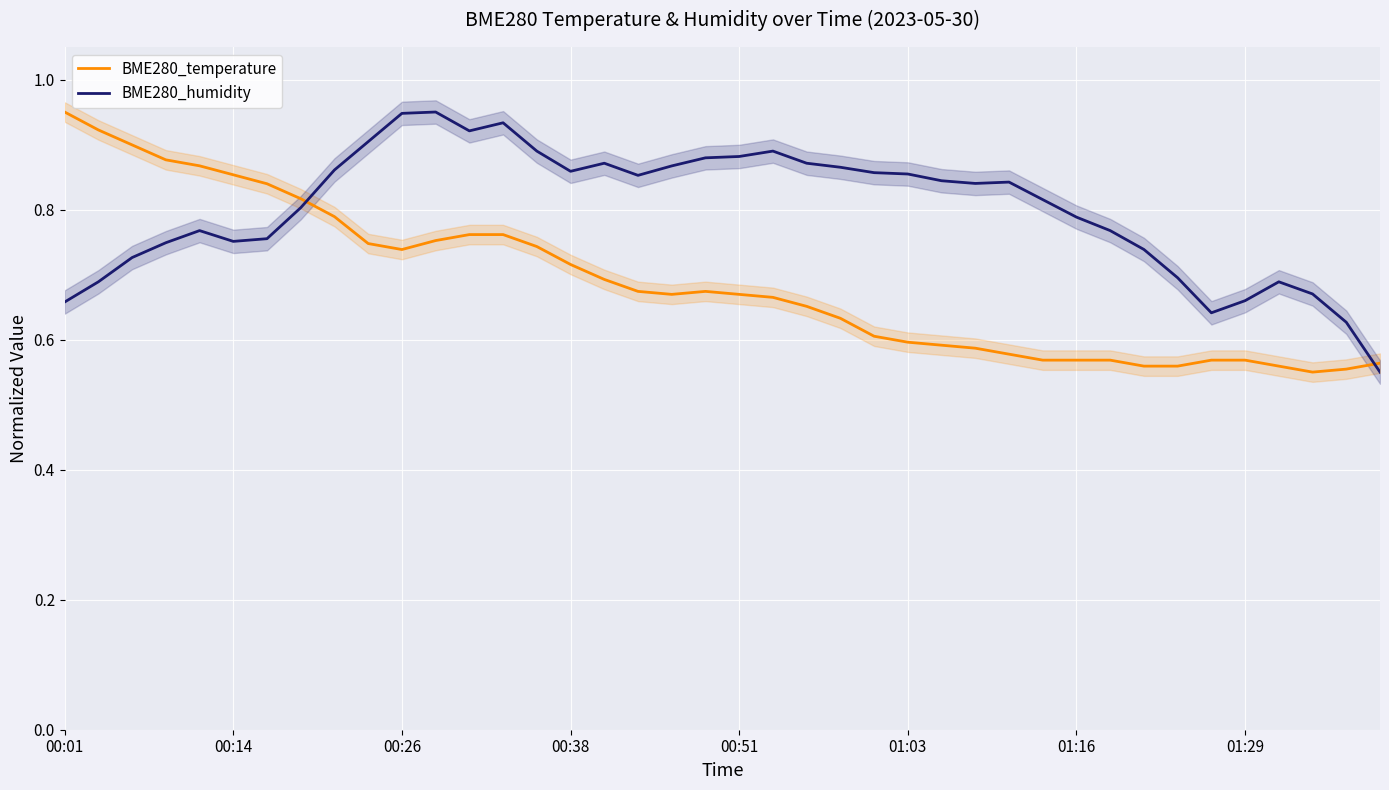

Between 16 and 21, which series saw the biggest shift?

BME280_temperature